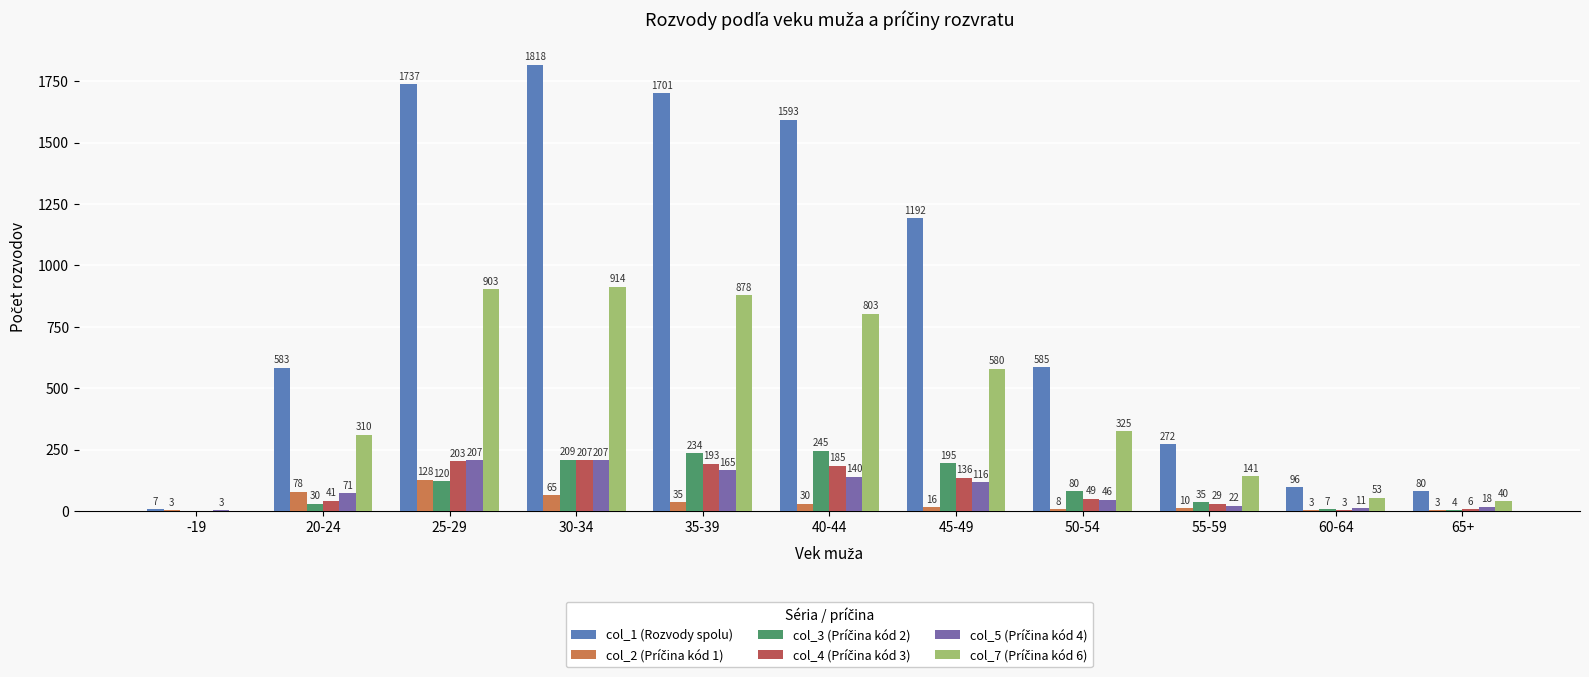

What is the approximate value of col_1 (Rozvody spolu) at 50-54, to the nearest 100?

600